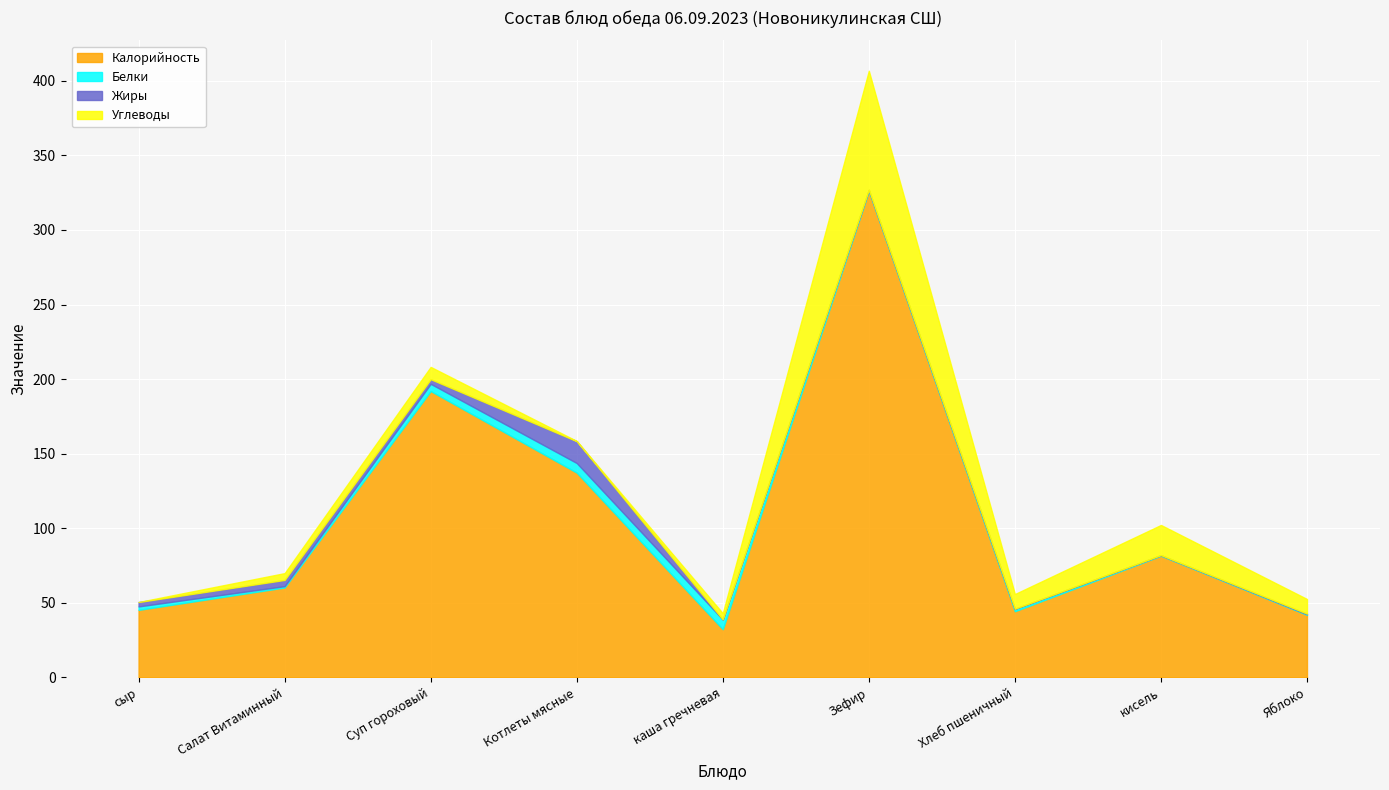

What is the value of the Жиры point at the 3rd from the left?

3.1